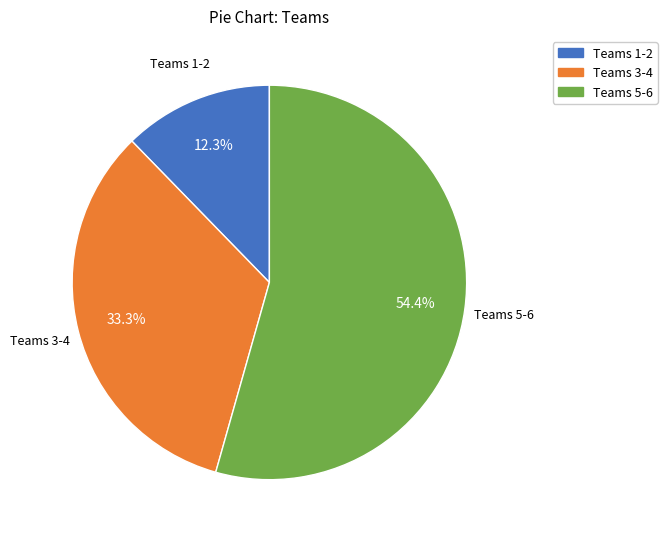

Is there a majority slice in this chart?

Yes